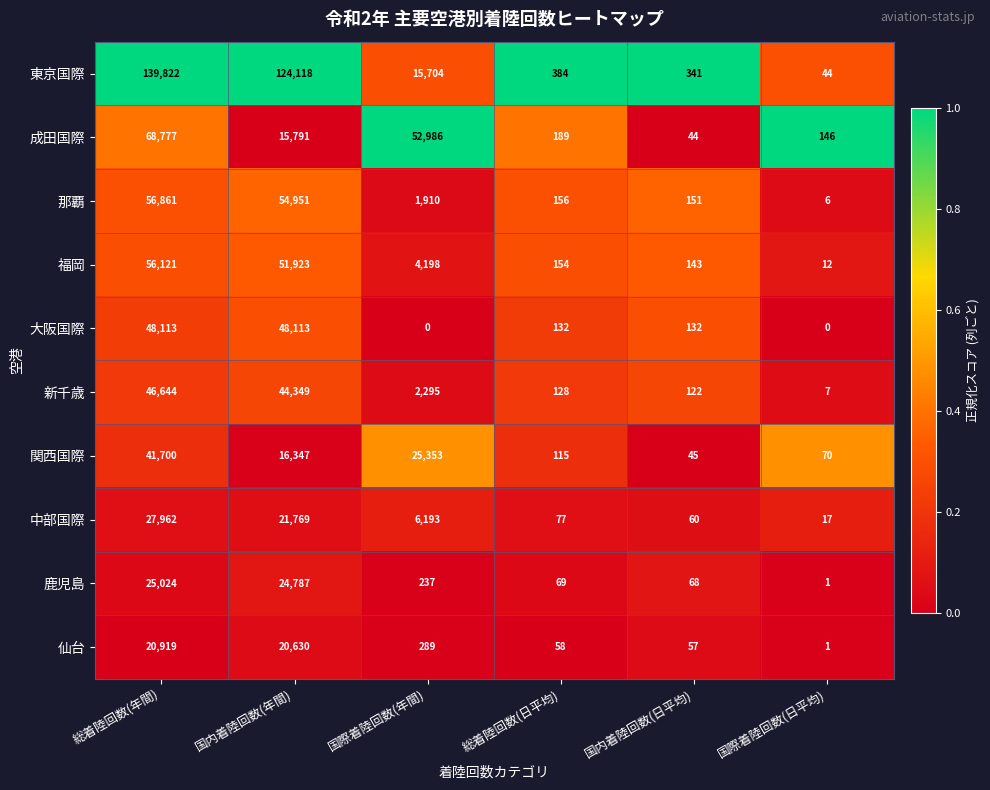

Which series has the largest total across all categories?

東京国際